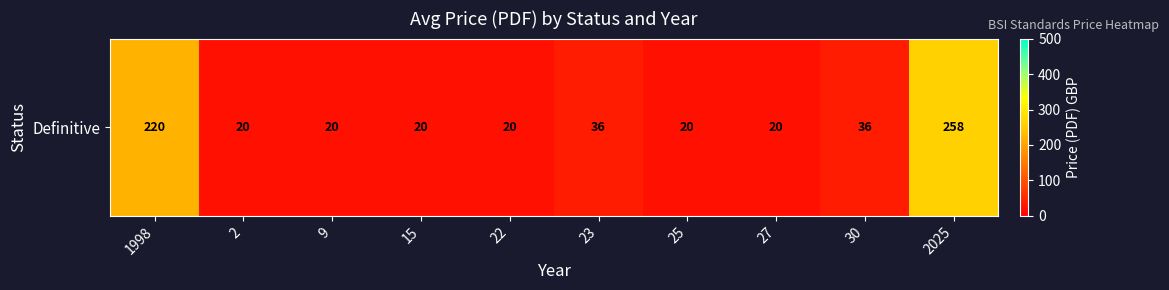

Reading right to left, list all the values displayed in this chart.

258	36	20	20	36	20	20	20	20	220